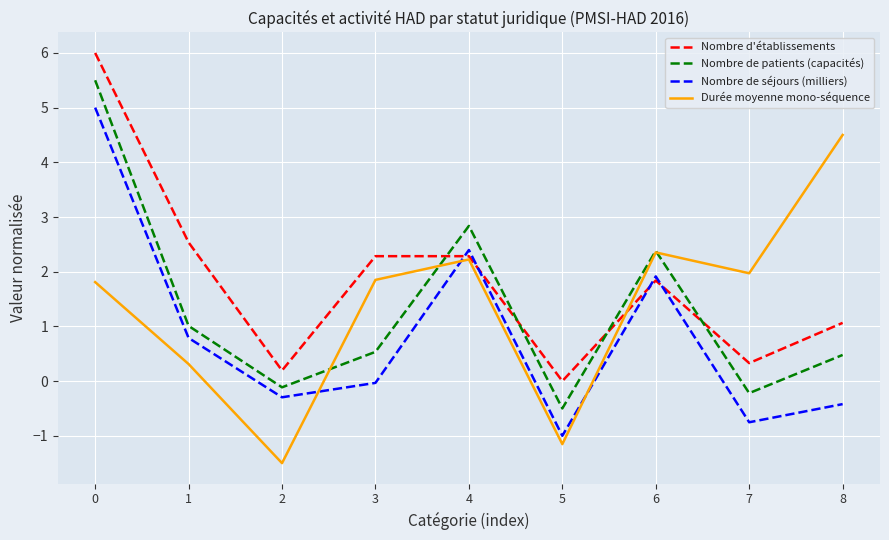

True or false: Nombre de patients (capacités) and Nombre de séjours (milliers) cross at least once.

False